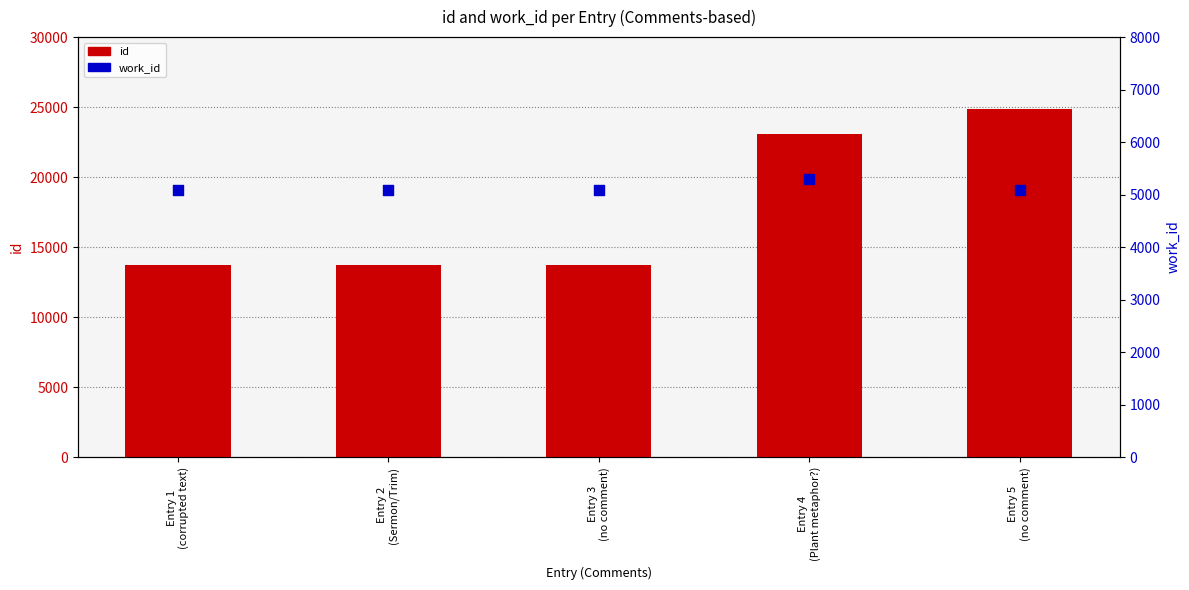

Which series reaches the minimum Y coordinate?

work_id